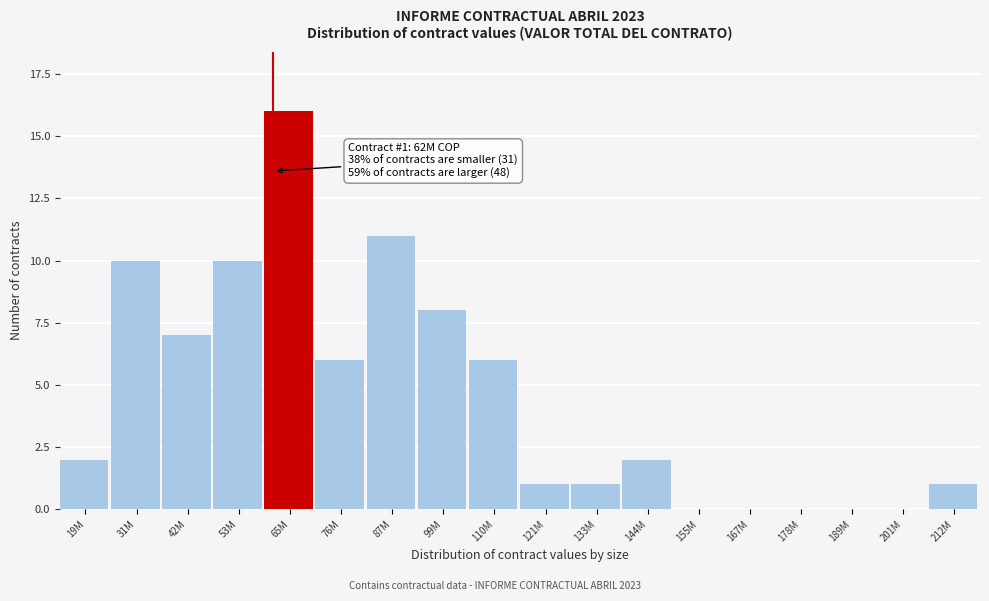

Reading right to left, extract all data points from this chart.

212M=1	201M=0	189M=0	178M=0	167M=0	155M=0	144M=2	133M=1	121M=1	110M=6	99M=8	87M=11	76M=6	65M=16	53M=10	42M=7	31M=10	19M=2